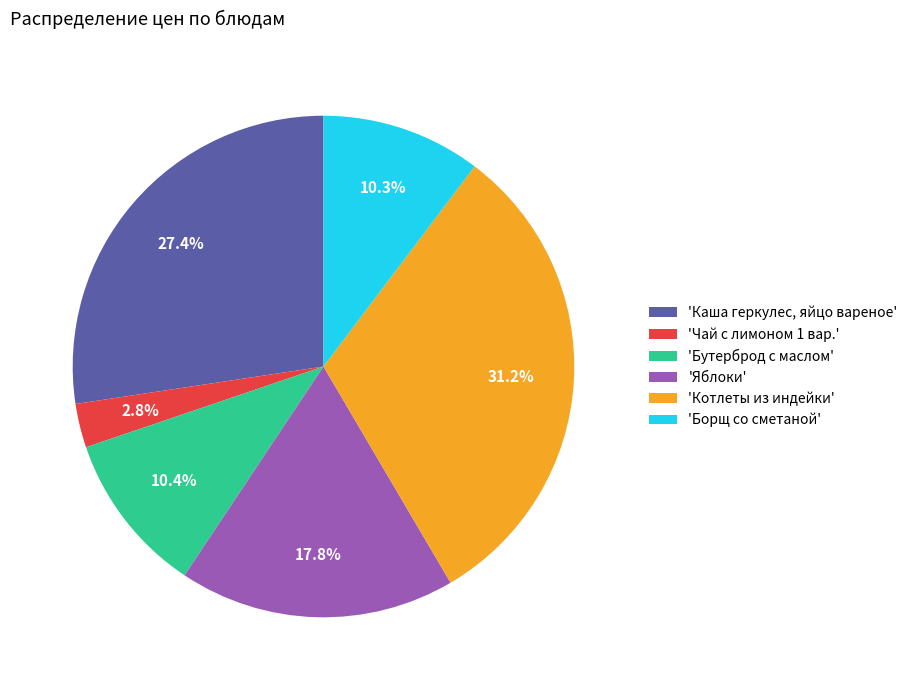

Which slice is the largest?

'Котлеты из индейки'